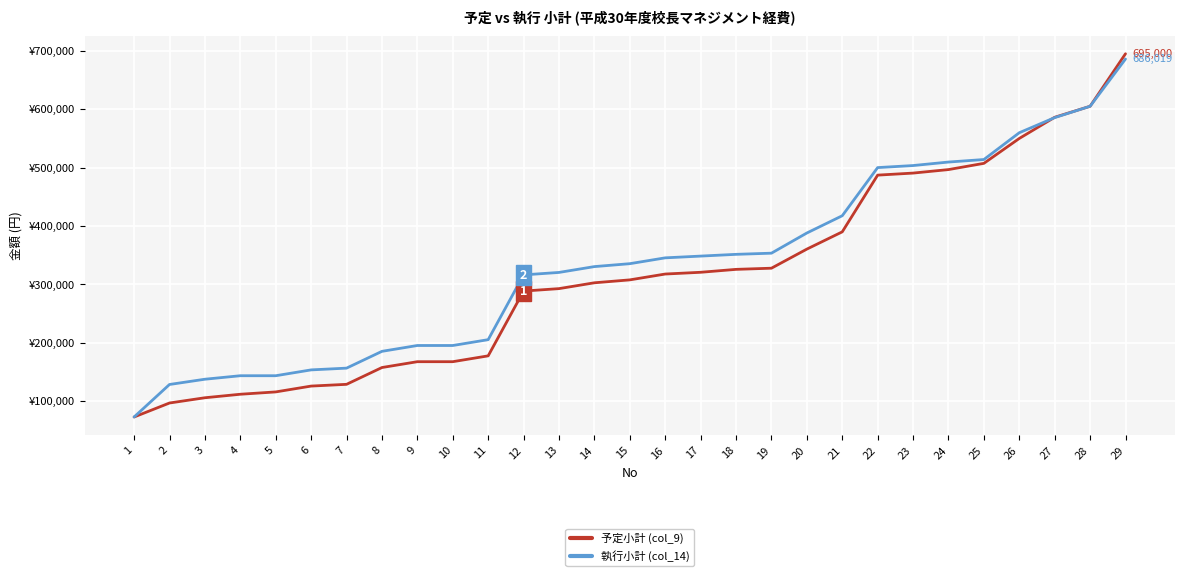

What is the approximate value of 予定小計 (col_9) at 9, to the nearest 50?

167350